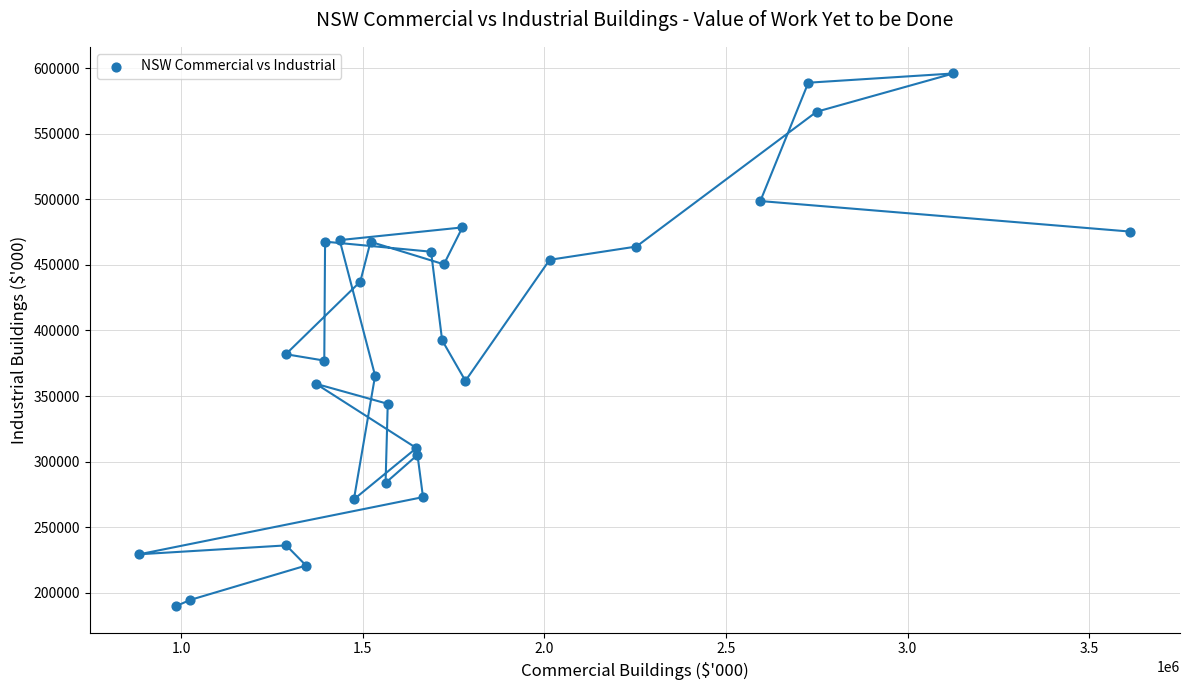

What is the range of X values (max minus min)?

2727924